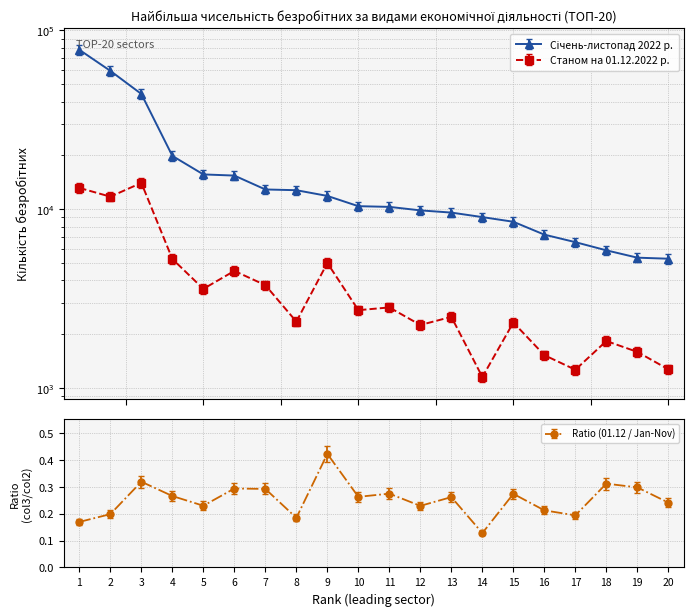

In Станом на 01.12.2022 р., how many points are higher than both neighbors (excluding endpoints)?

7